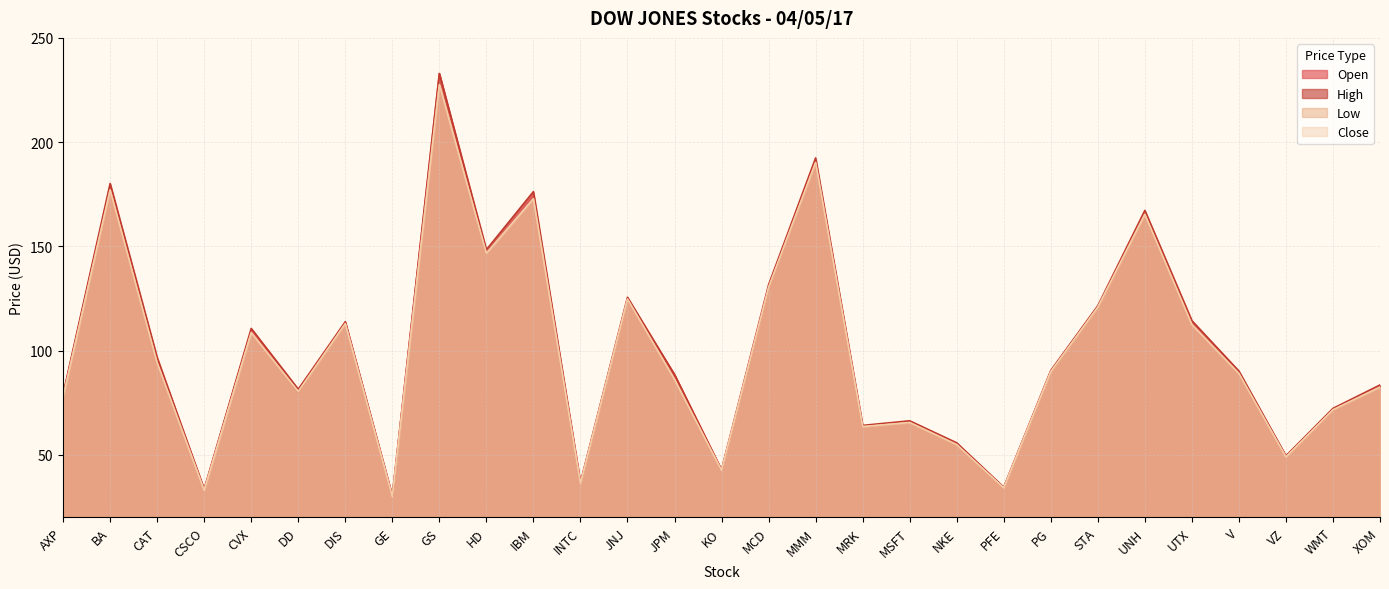

What is the difference between the maximum and minimum values in the Open series?

202.8